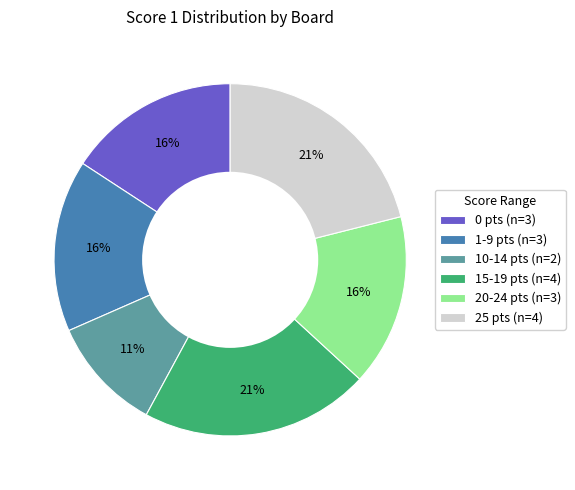

Approximately how many times larger is the value at 20-24 pts (n=3) compared to 10-14 pts (n=2)?

1.5